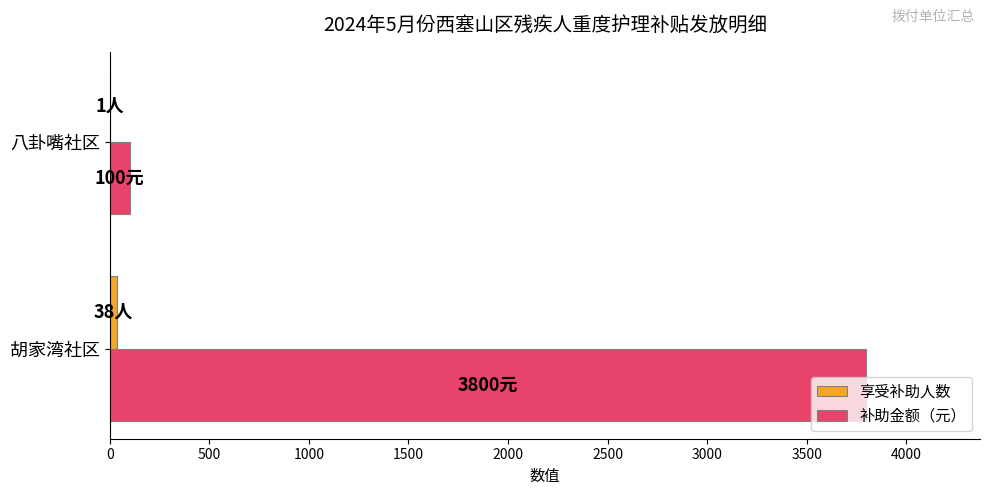

Which series has the largest range (max minus min)?

补助金额（元）